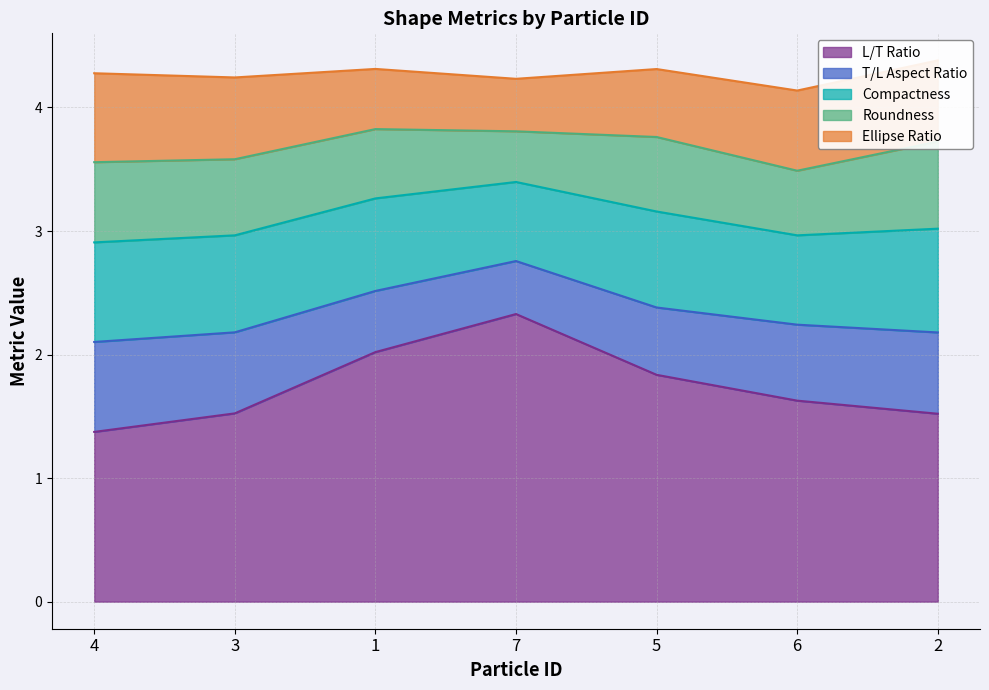

What is the difference between the T/L Aspect Ratio values at 1 and 5?

0.1